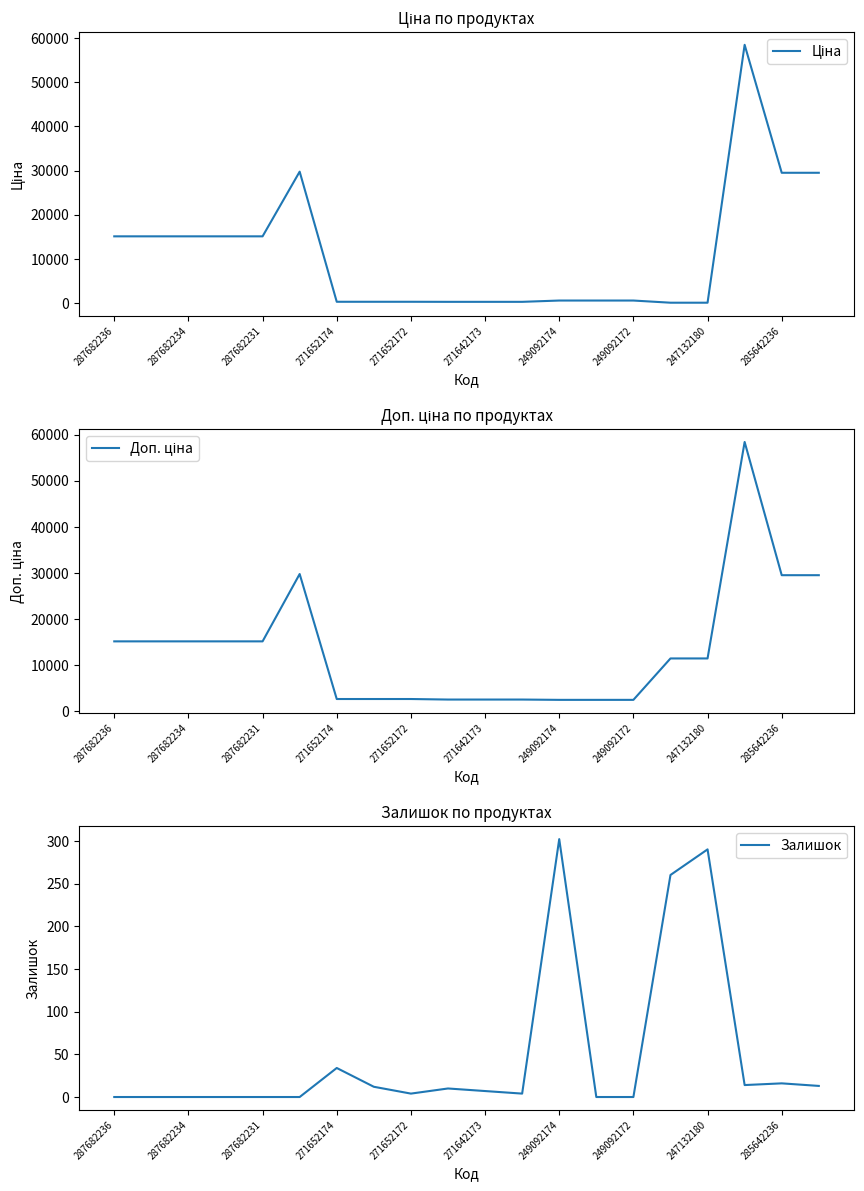

Is it true that Залишок equals 194 at 287682231?

False